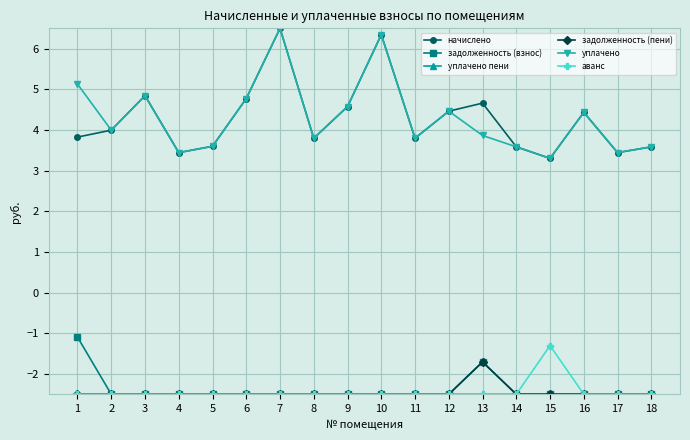

What is the spread (max minus min) of values at 4?

5.9